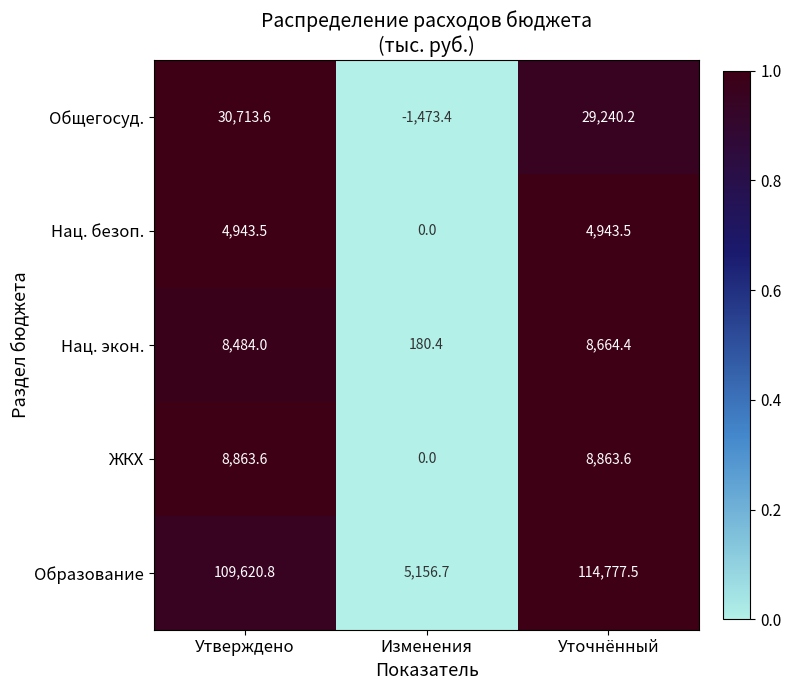

Reading right to left, list all the values displayed in this chart.

Общегосуд.: 29240.2	-1473.4	30713.6
Нац. безоп.: 4943.5	0.0	4943.5
Нац. экон.: 8664.4	180.4	8484.0
ЖКХ: 8863.6	0.0	8863.6
Образование: 114777.5	5156.7	109620.8